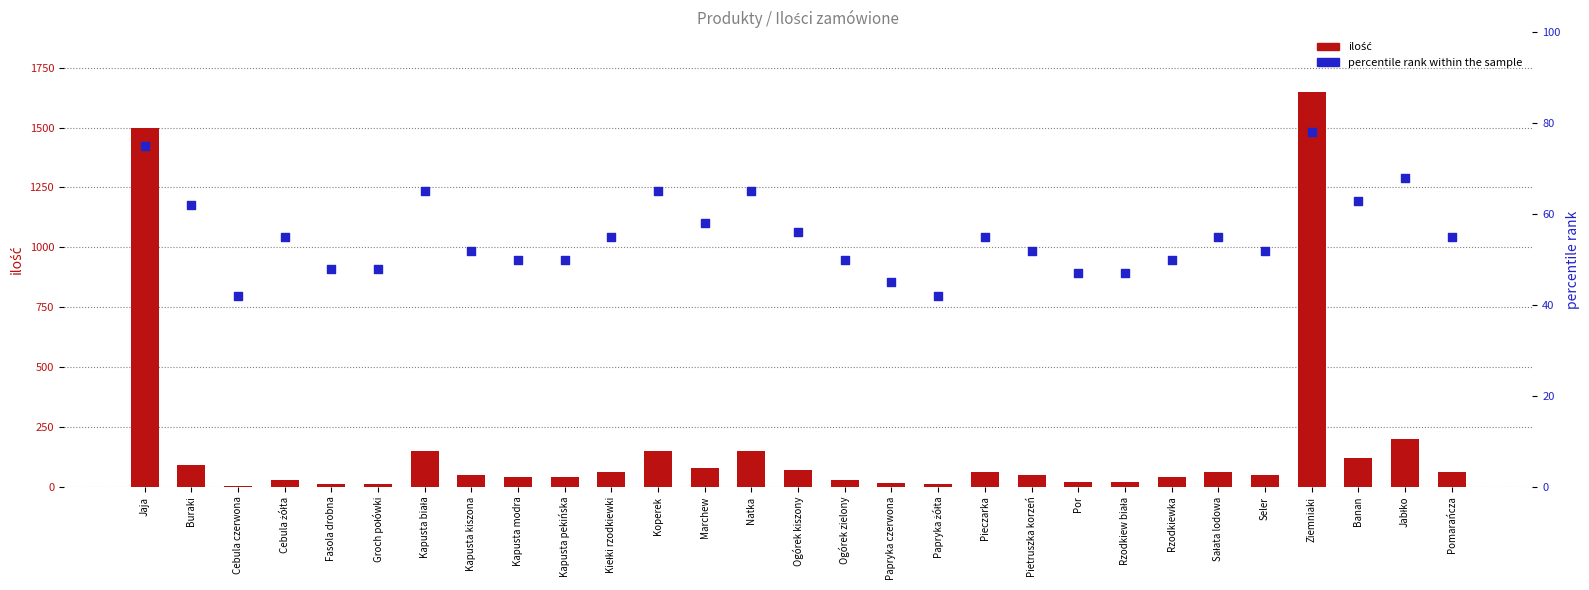

What are all the series names shown in the legend?

ilość, percentile rank within the sample